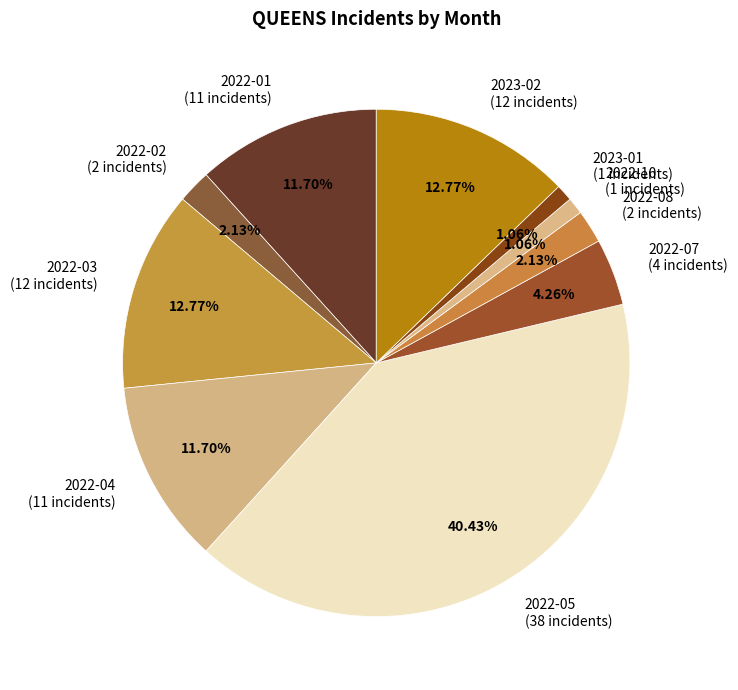

Is the sum of 2022-10 (1 incidents) and 2022-08 (2 incidents) greater than half?

No